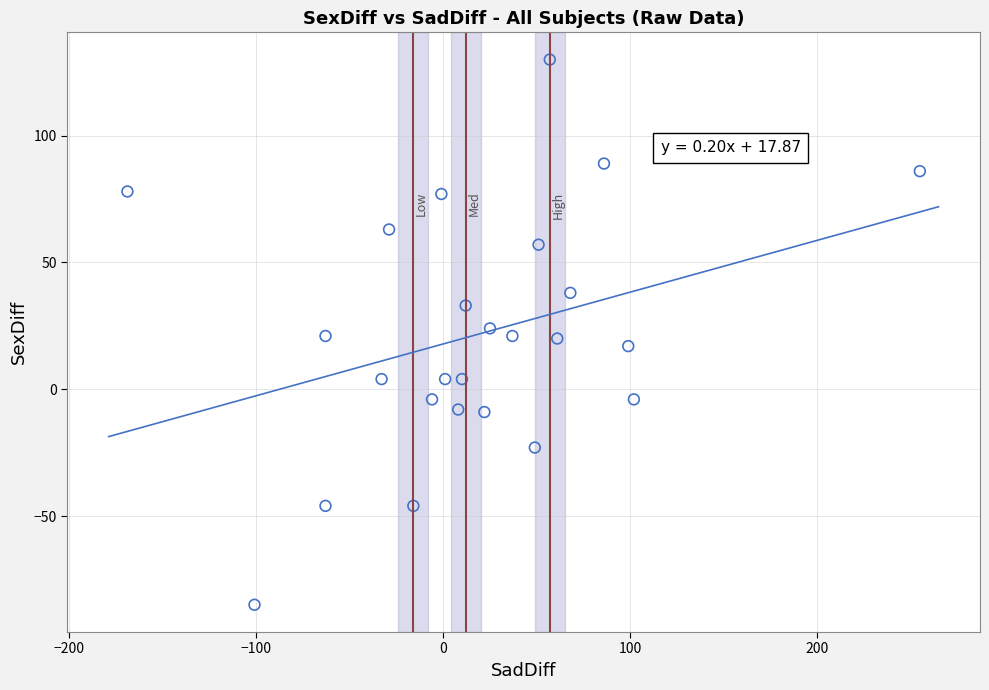

What is the range of X values (max minus min)?

424